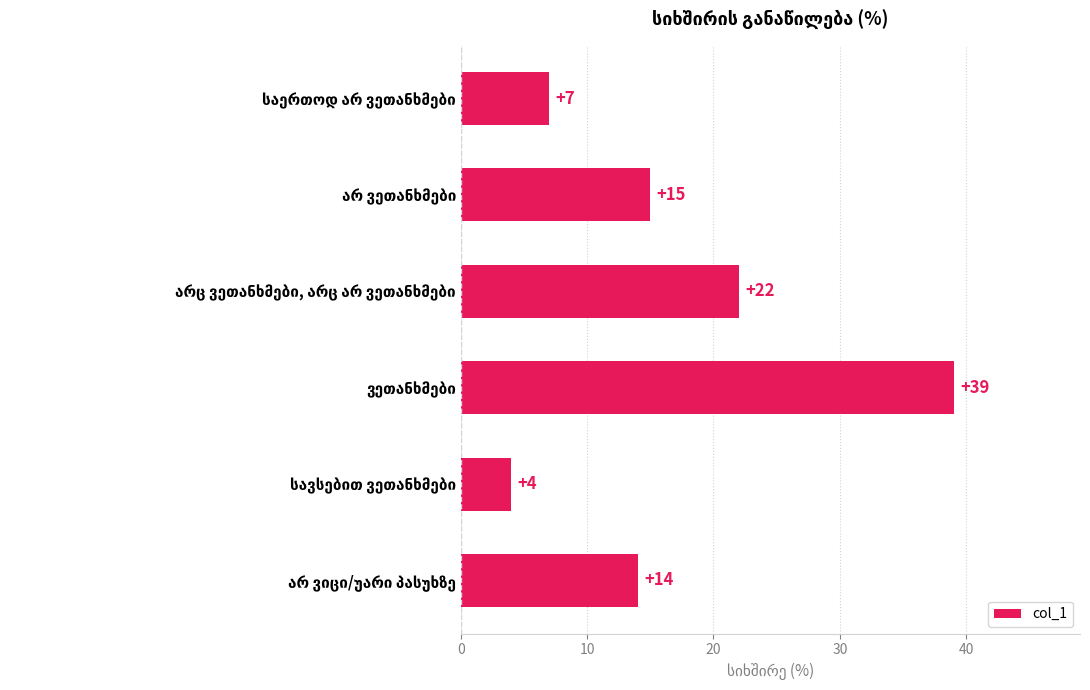

What is the difference between the maximum and minimum values?

35